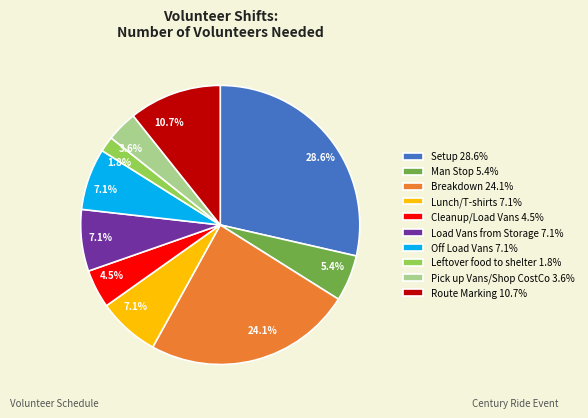

Which category has the smallest portion of the pie?

Leftover food to shelter 1.8%